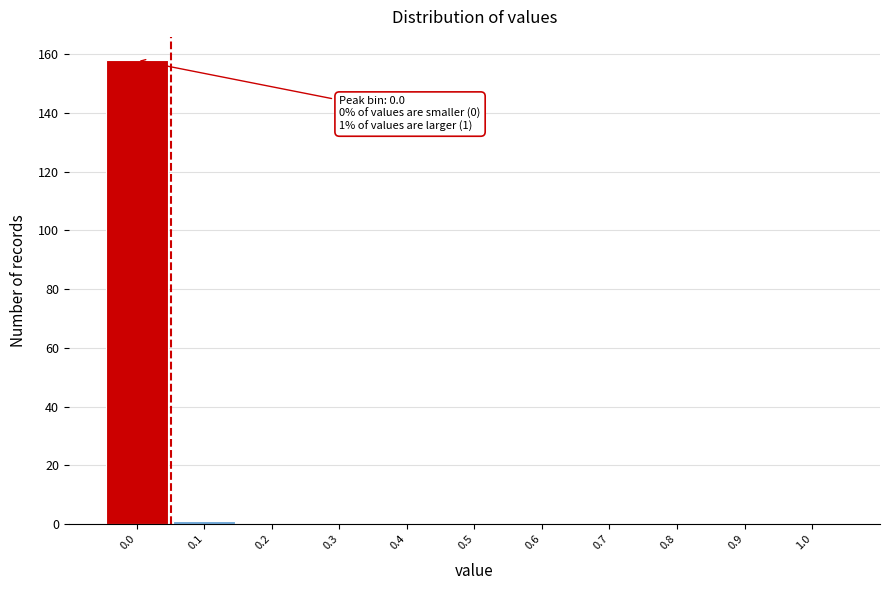

Which range on the x-axis has the tallest bar?

-0.05 to 0.05